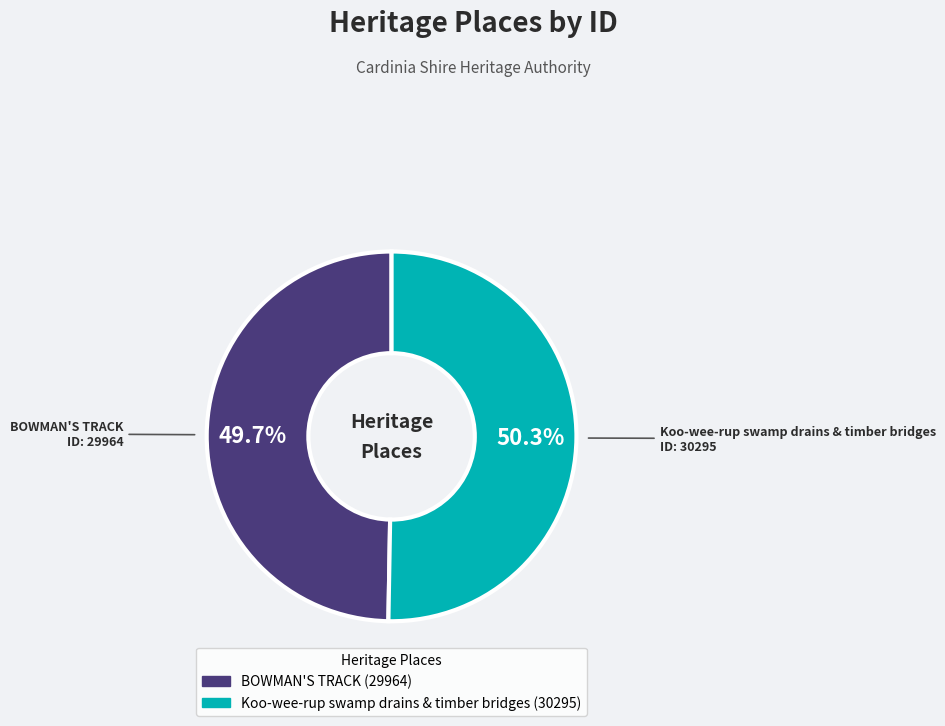

Does BOWMAN'S TRACK represent more than half of the total?

No